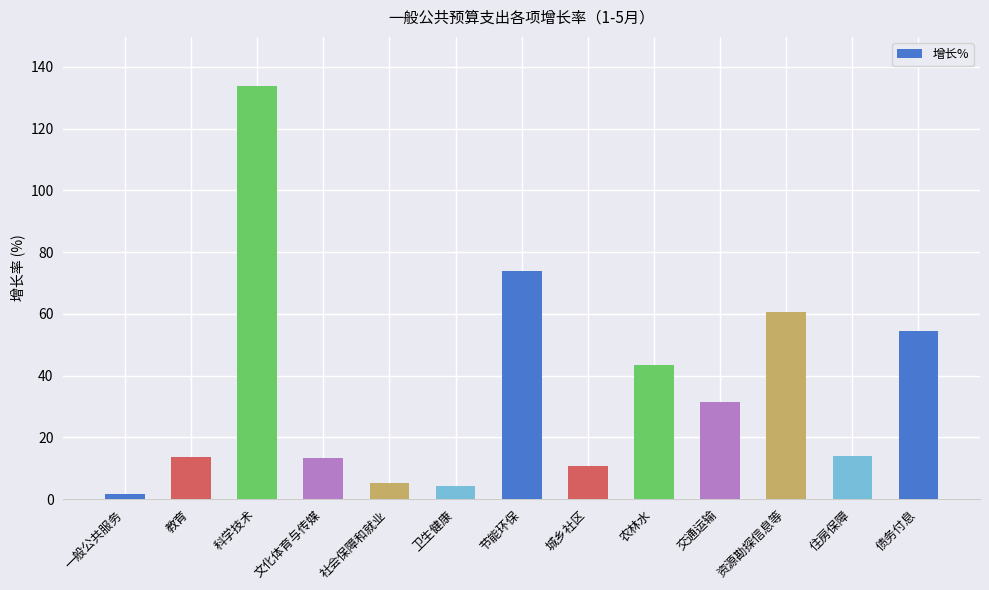

What is the difference between the maximum and minimum values?

132.0